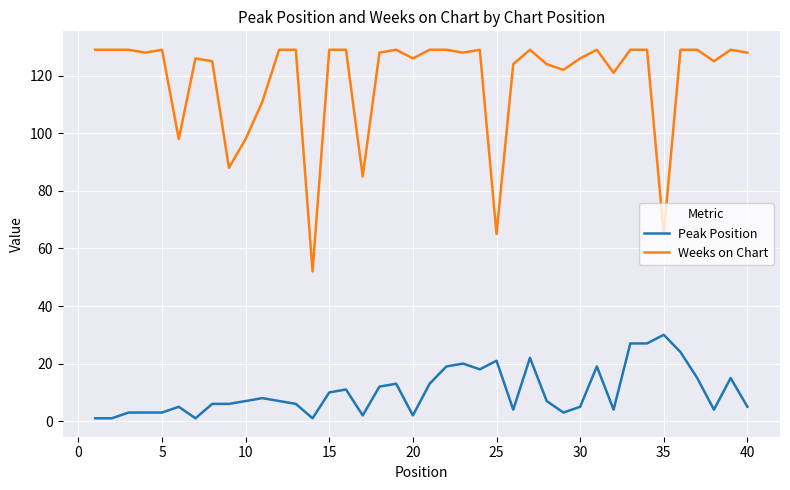

True or false: Peak Position and Weeks on Chart intersect in this chart.

False